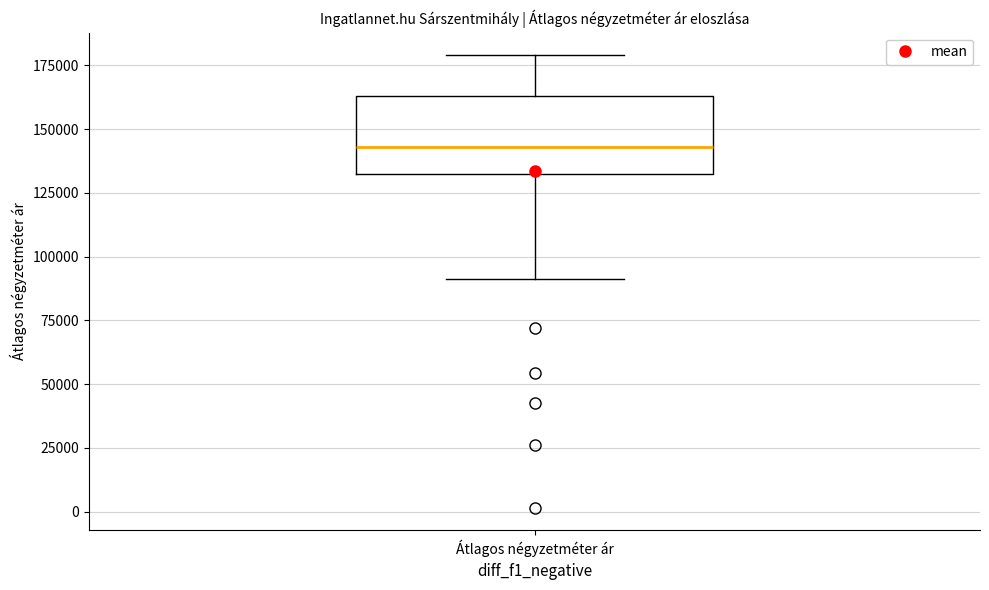

Transcribe this box plot: give where the median line is, the range the box spans, and where the two whiskers end, as read against the y-axis. The values are not printed on the chart, so give them approximately, as read against the axis.

median 145000, box 130000 to 165000, whiskers 90000 to 180000